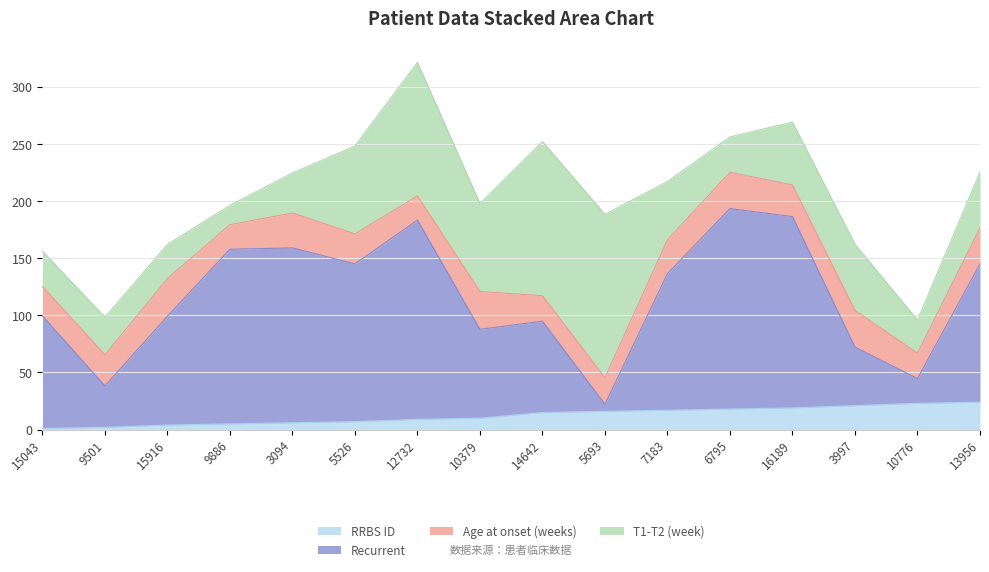

The Recurrent series shows 89.9 at 3094. True or false?

False